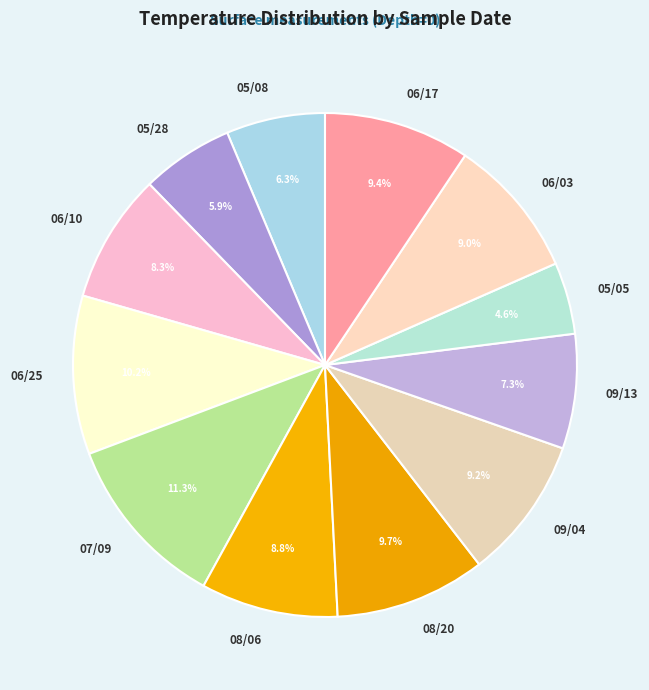

What portion of the pie excludes 05/05?

95.4%